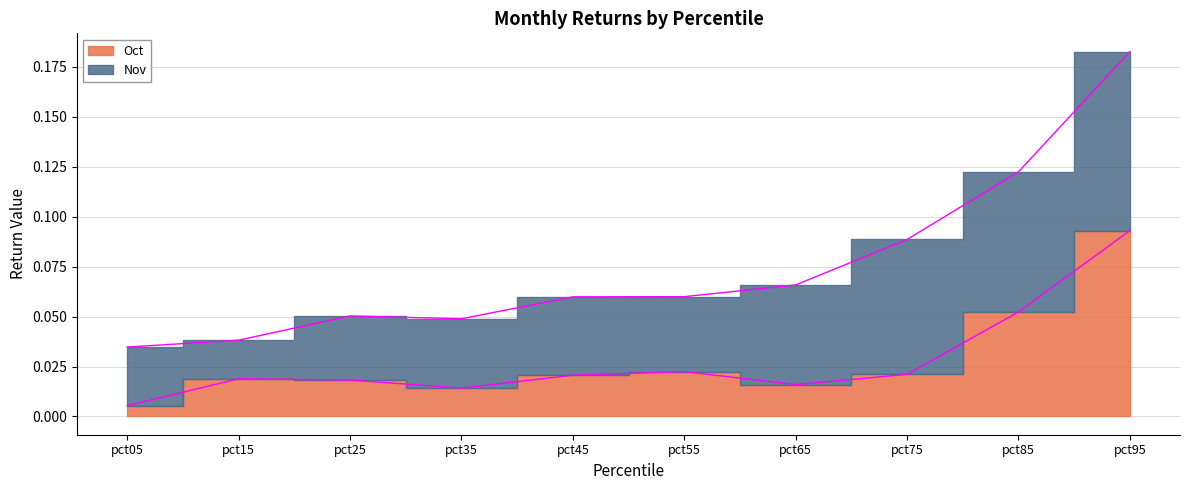

How many points are higher than both their immediate neighbors (excluding endpoints)?

2